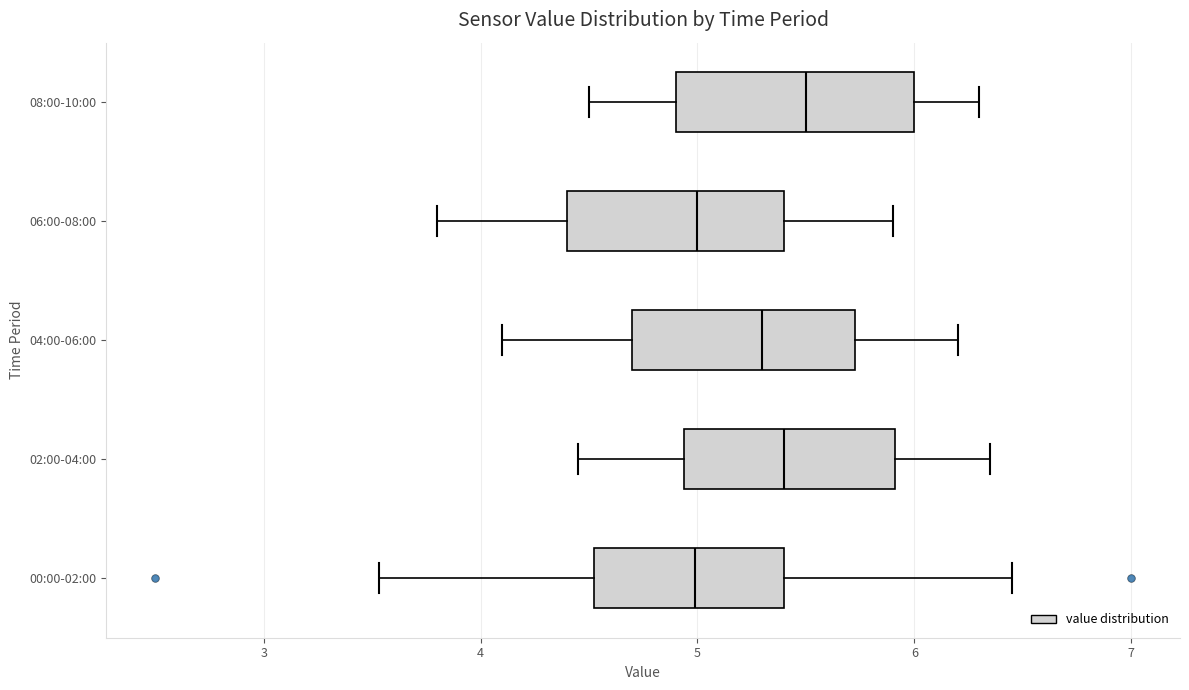

Where does the median line of the box for 06:00-08:00 sit on the x-axis? The values are not printed on the chart, so give them approximately, as read against the axis.

5.0